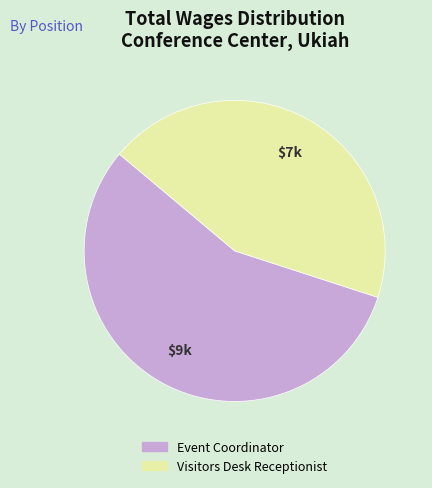

What is the smallest slice in the pie chart?

Visitors Desk Receptionist